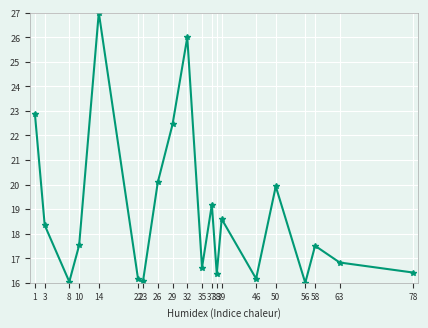

How many lines are shown in the chart?

1